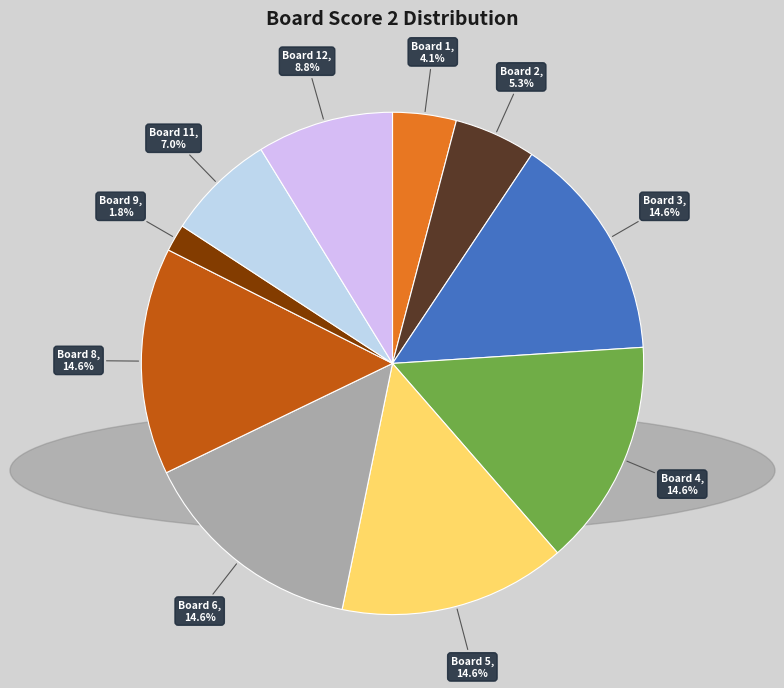

How many slices are in this pie chart?

10